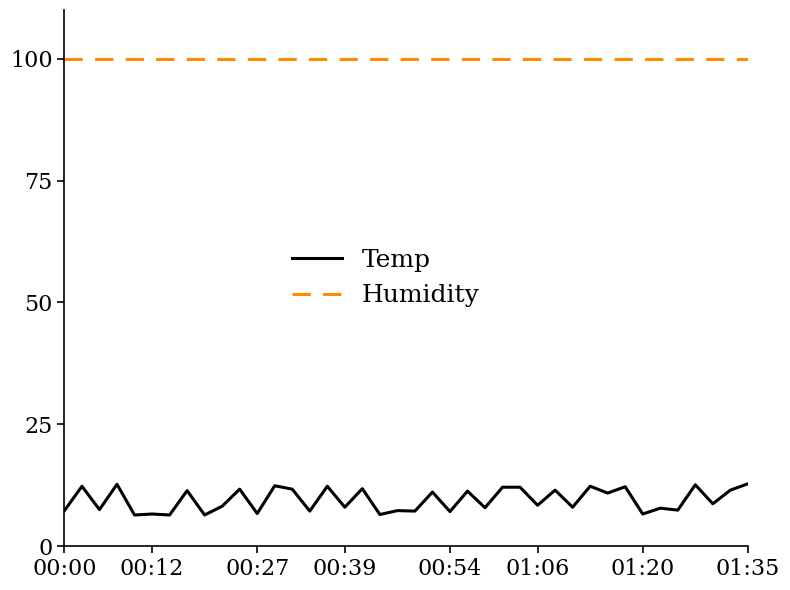

True or false: Humidity and Temp cross at least once.

False